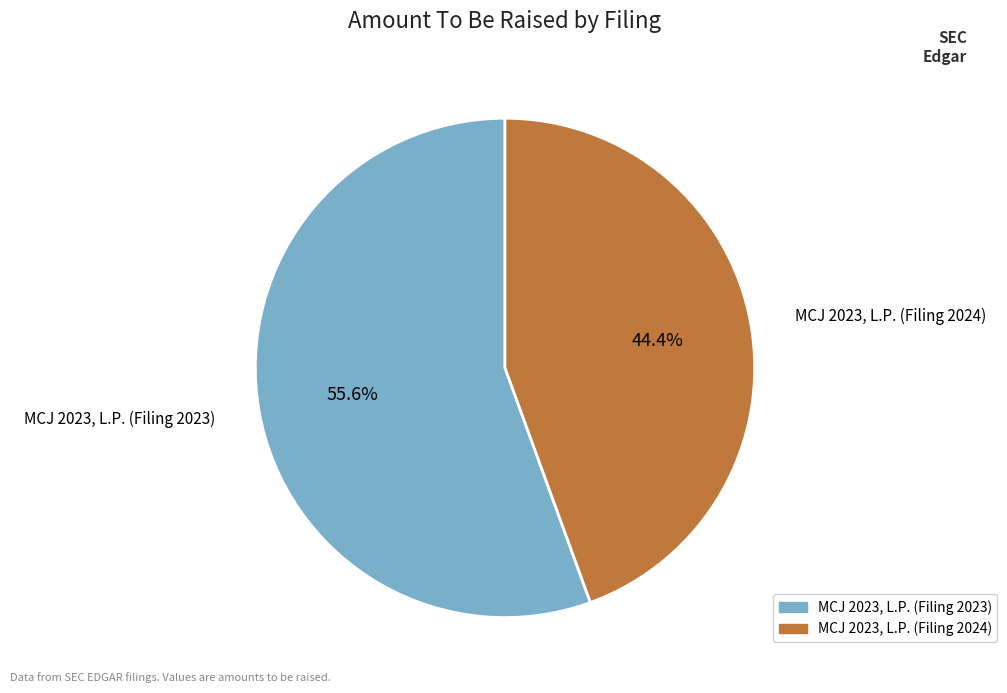

Do MCJ 2023, L.P. (Filing 2023) and MCJ 2023, L.P. (Filing 2024) together represent more than half of the pie?

Yes